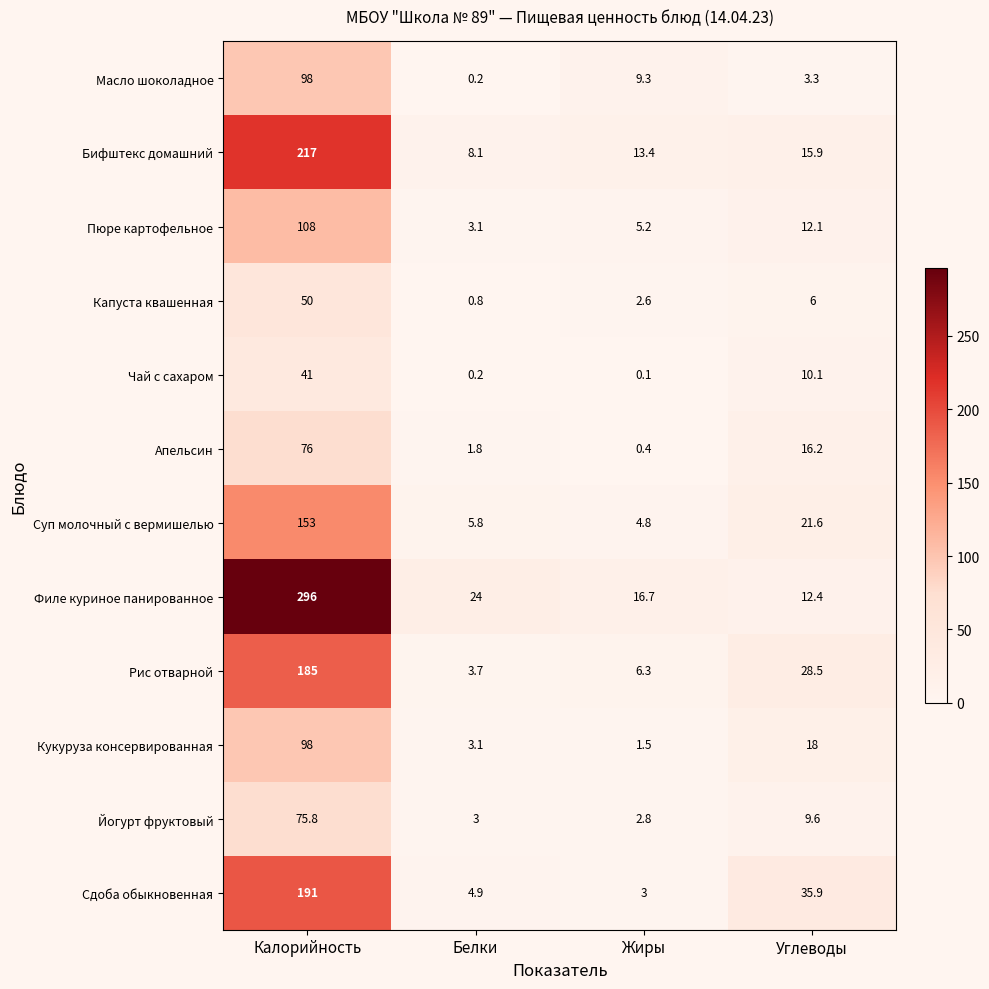

Which series has the widest spread of values?

Филе куриное панированное